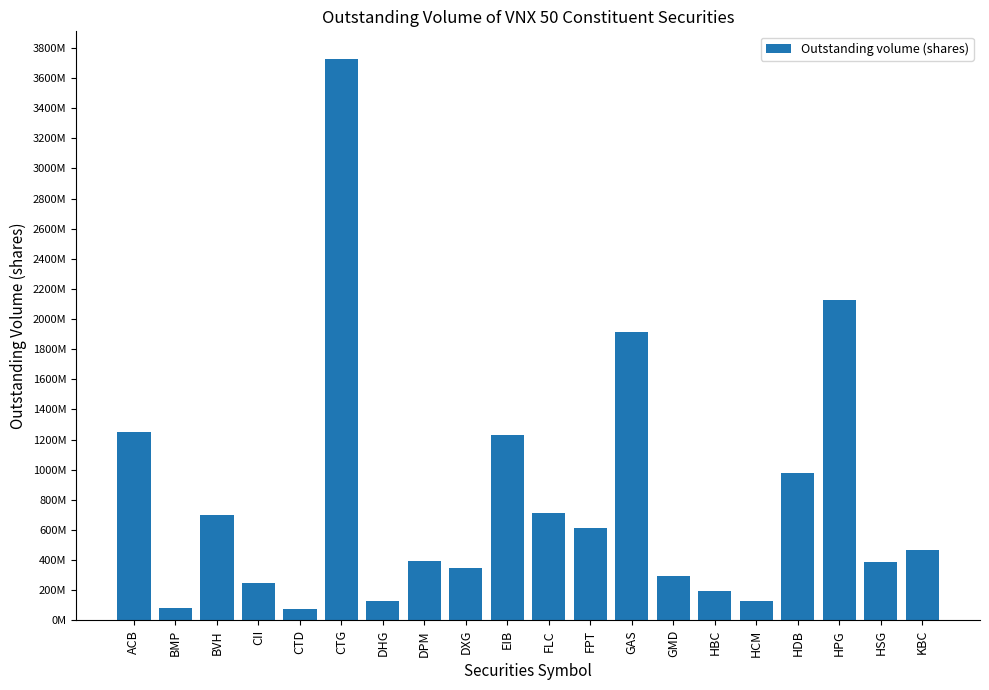

What is the greatest value displayed?

3723404556